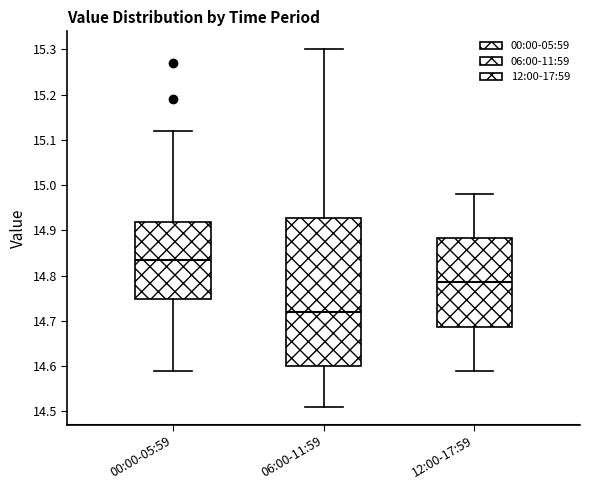

Which box is the tallest, from its lower edge to its upper edge?

06:00-11:59